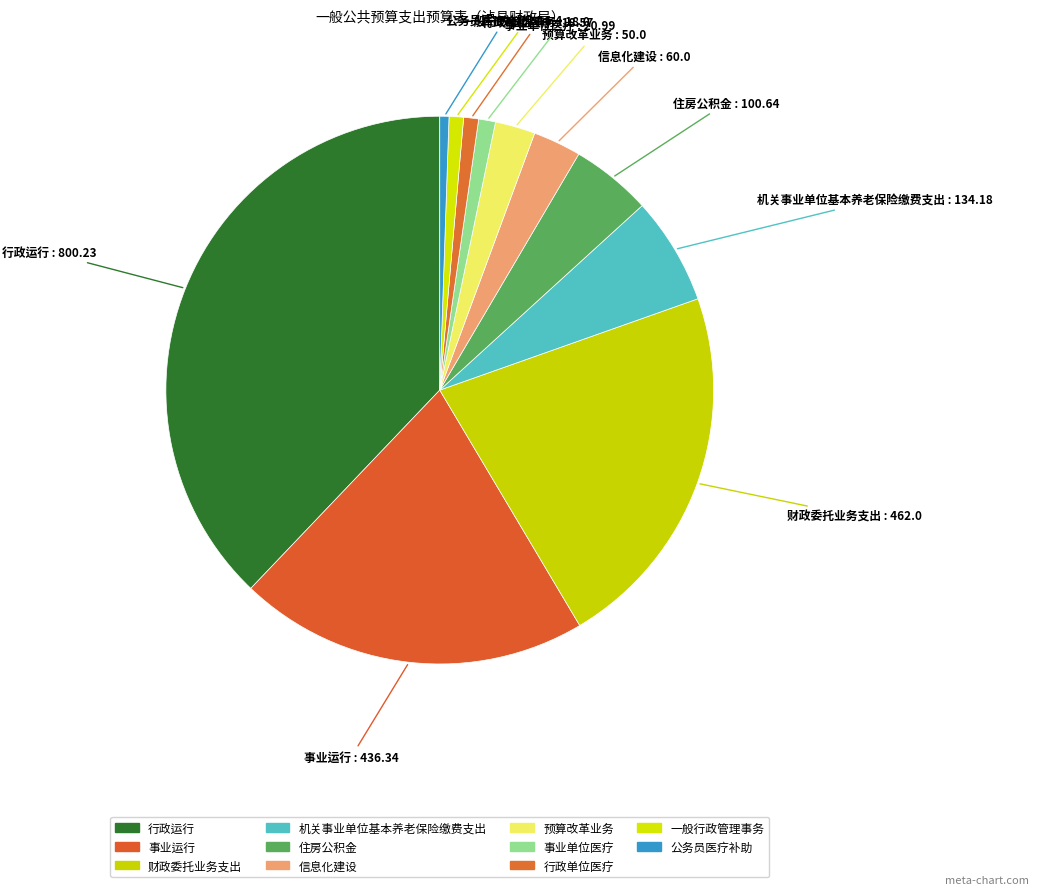

Is it true that 住房公积金 is 1% of the pie?

False